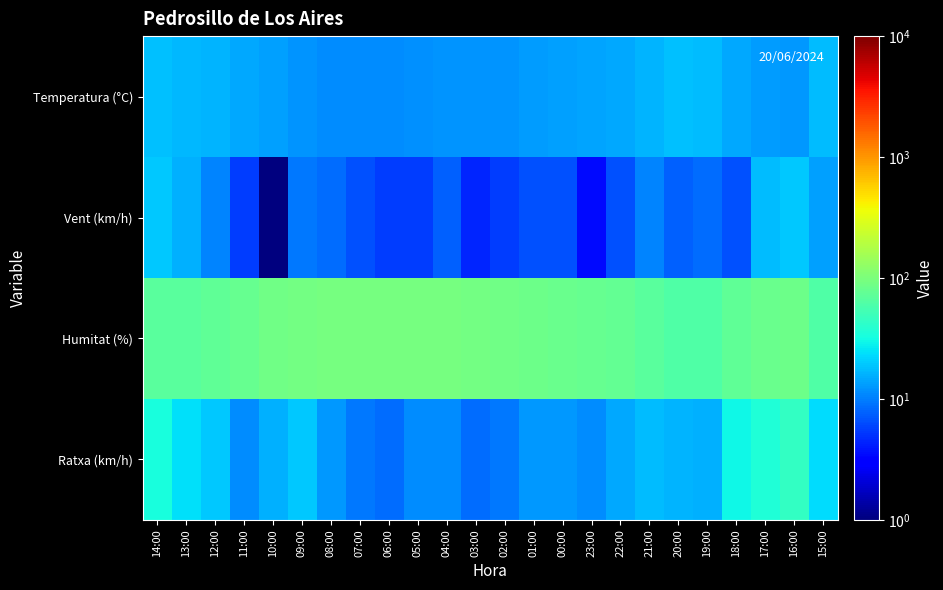

Which series has the largest range (max minus min)?

Ratxa (km/h)